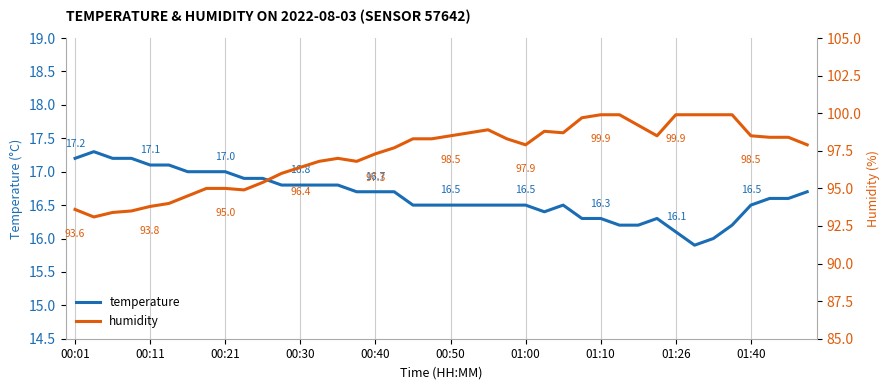

Where is temperature nearest to the value 16?

34